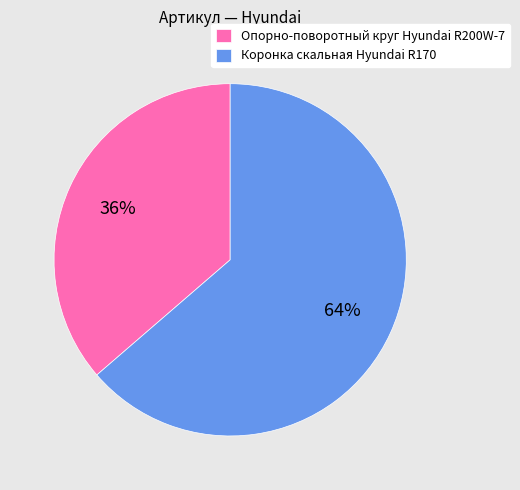

How many slices are in this pie chart?

2